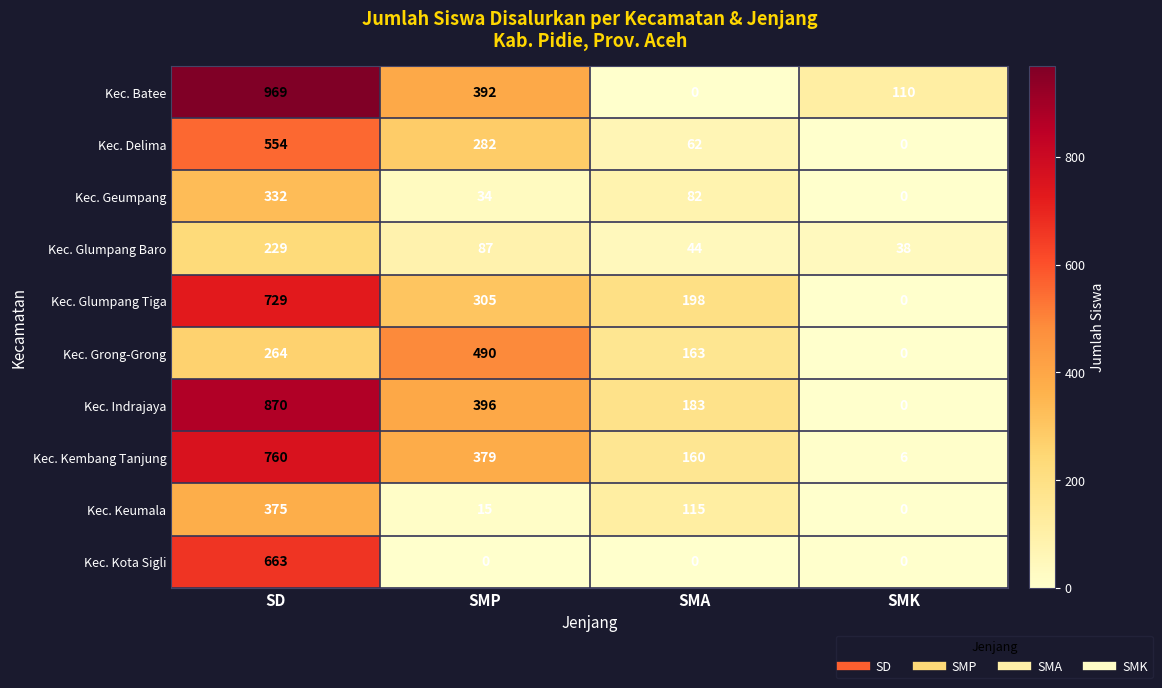

What is the average value of the Kec. Batee series?

368